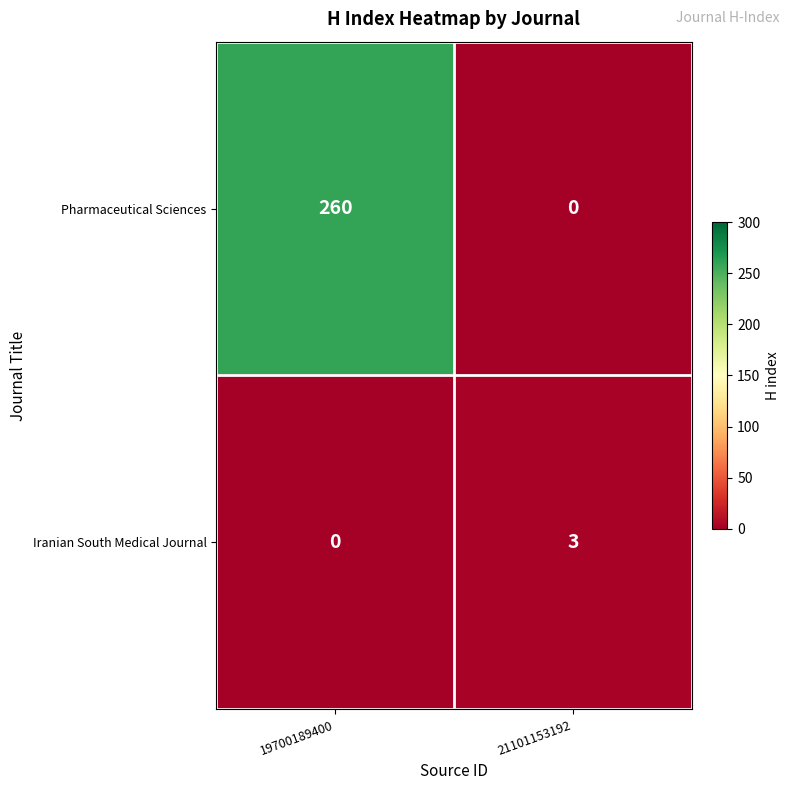

What is the difference between the Iranian South Medical Journal values at 21101153192 and 19700189400?

3